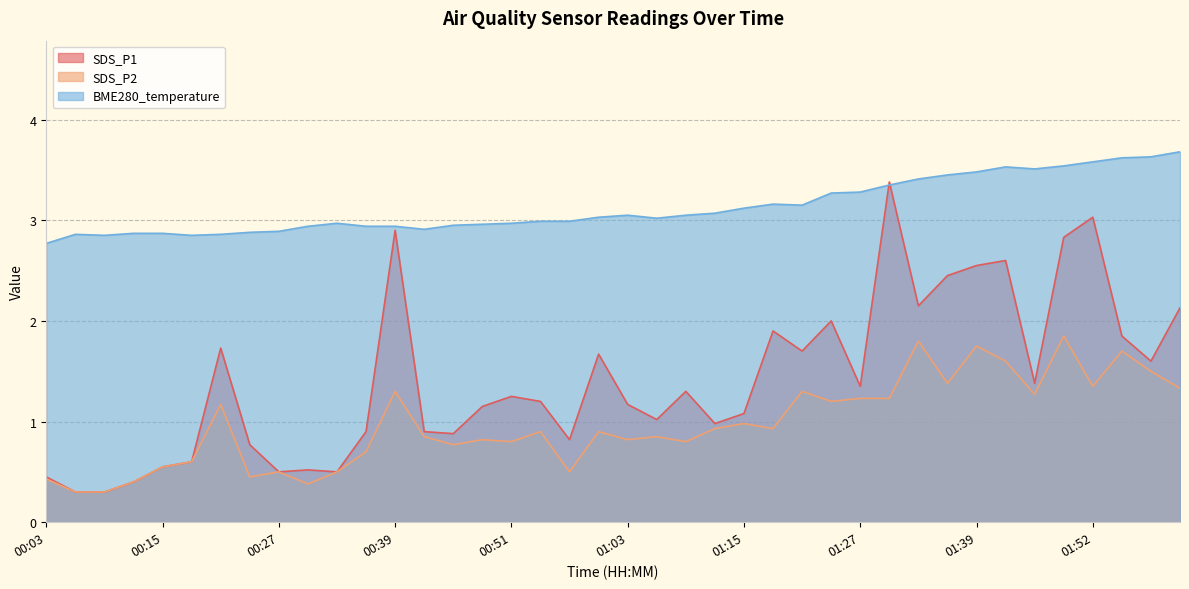

List the series in order of their overall mean, highest first.

BME280_temperature, SDS_P1, SDS_P2